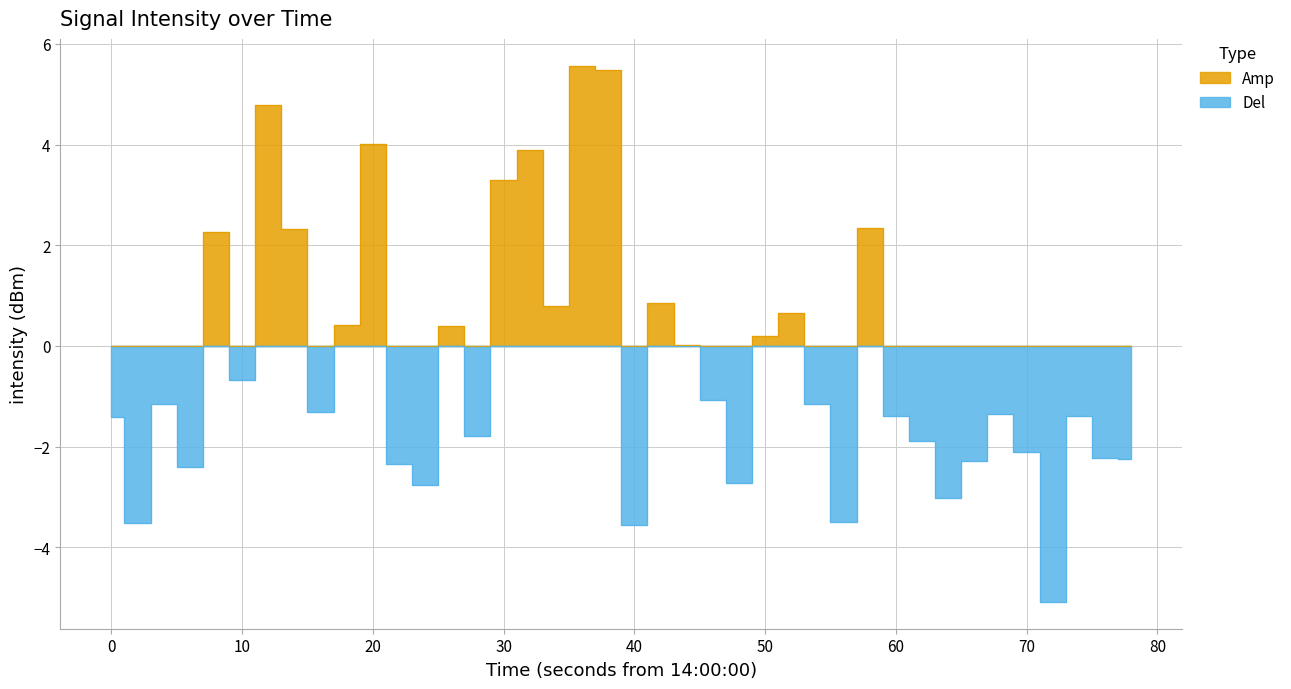

What is the difference between the maximum and second lowest values?

9.1